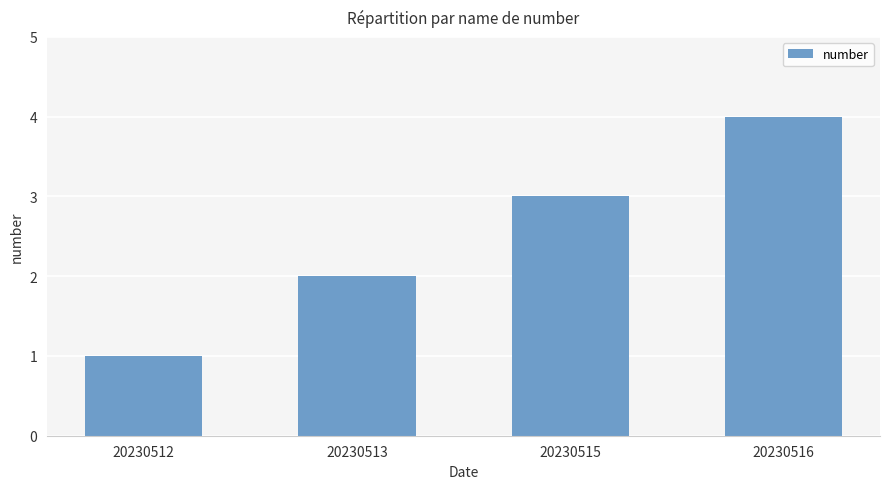

Which category has the lowest value across all series?

20230512